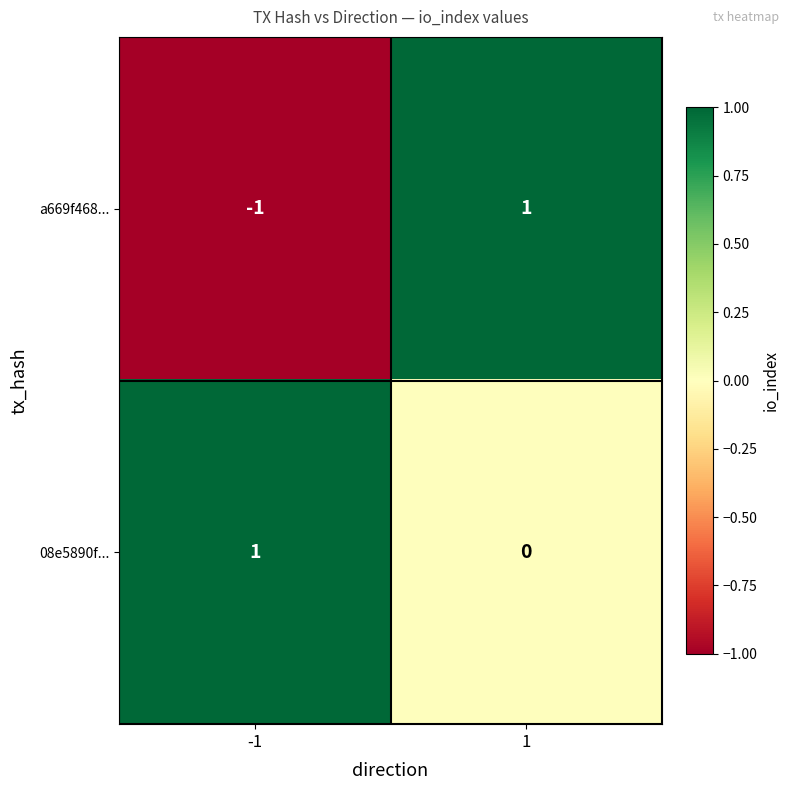

Reading left to right, what are all the values shown in this chart?

a669f468...: -1=-1	1=1
08e5890f...: -1=1	1=0